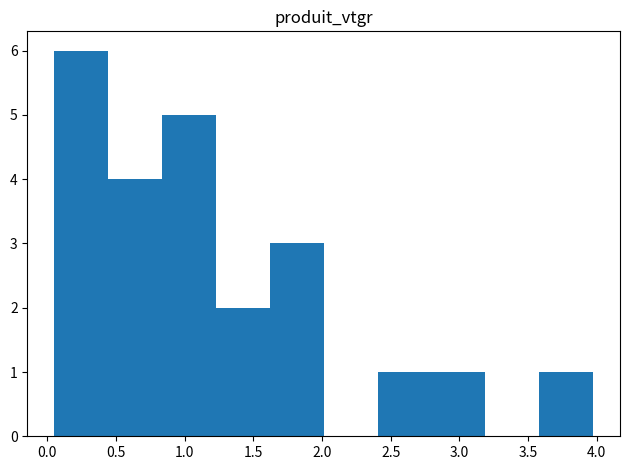

Reading left to right, list every bar in this chart as the range it spans on the x-axis followed by its height. Neither the bar edges nor the heights are printed on the chart, so give them approximately, as read against the axes.

0.05 to 0.45: 6
0.45 to 0.85: 4
0.85 to 1.25: 5
1.25 to 1.60: 2
1.60 to 2.00: 3
2.00 to 2.40: 0
2.40 to 2.80: 1
2.80 to 3.20: 1
3.20 to 3.60: 0
3.60 to 3.95: 1